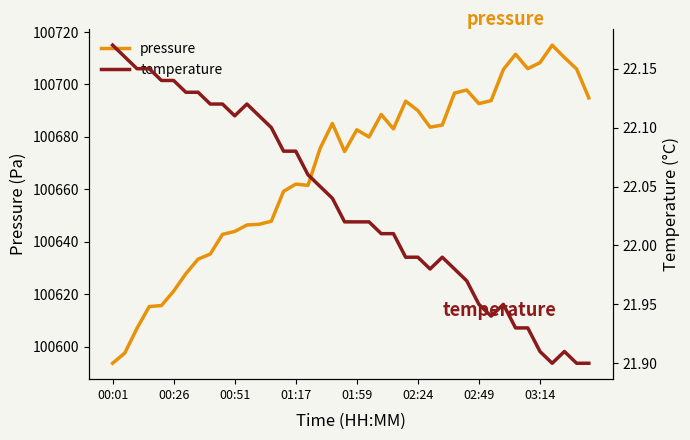

How many distinct data groups are displayed?

2